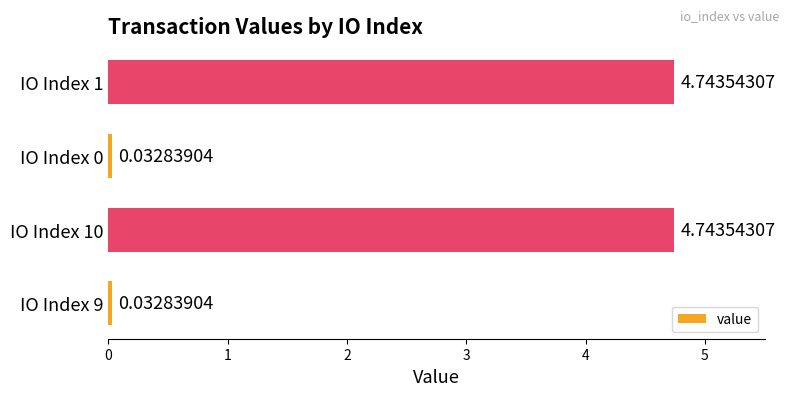

What is the average value?

2.4